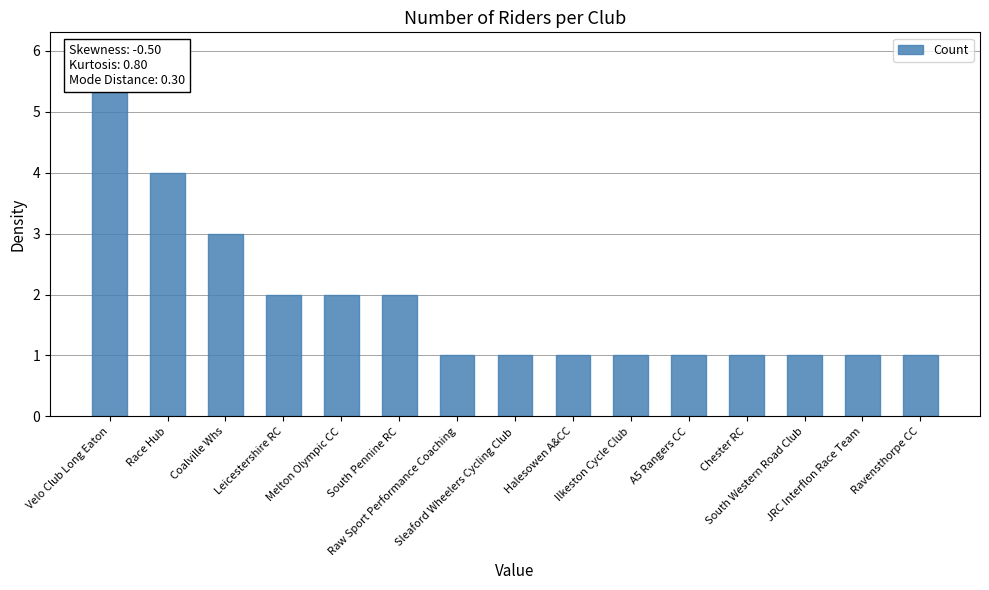

Is it true that the value at Coalville Whs is 3?

True